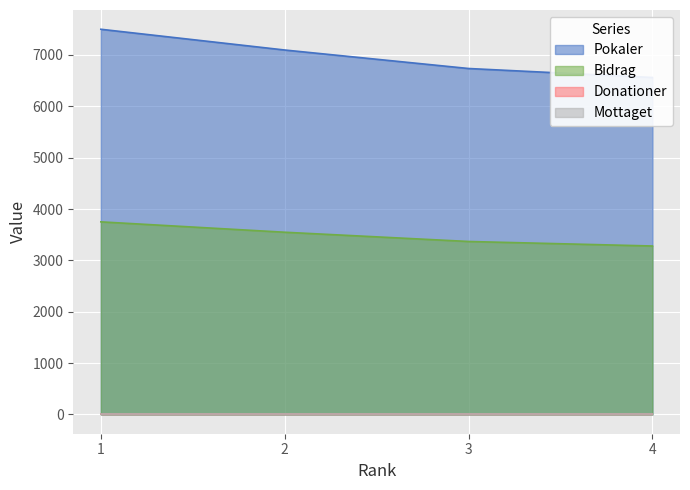

At how many categories does at least one series exceed 7111?

1